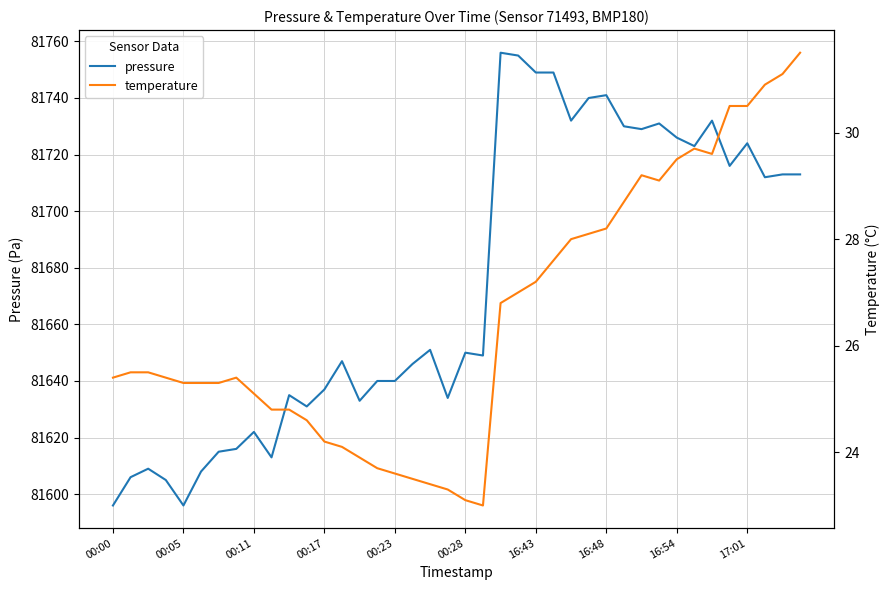

What is the average value of the temperature series?

26.5